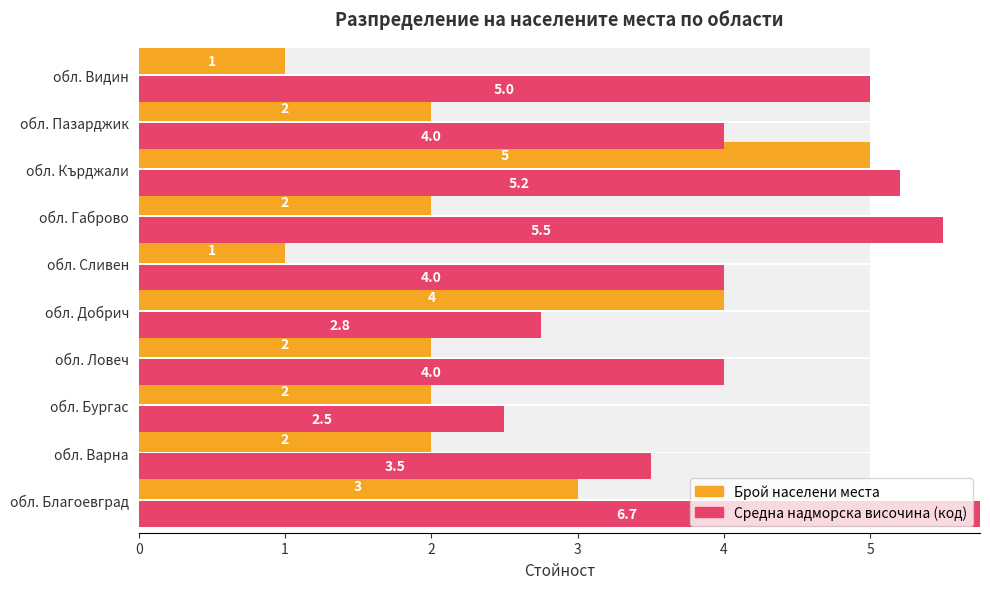

List the labels in order of Средна надморска височина (код) value, smallest first.

обл. Бургас, обл. Добрич, обл. Варна, обл. Ловеч, обл. Сливен, обл. Пазарджик, обл. Видин, обл. Кърджали, обл. Габрово, обл. Благоевград